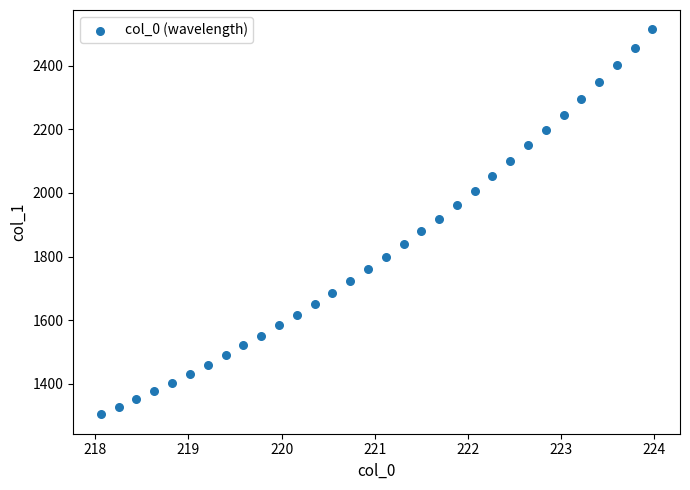

What is the range of X values (max minus min)?

5.9